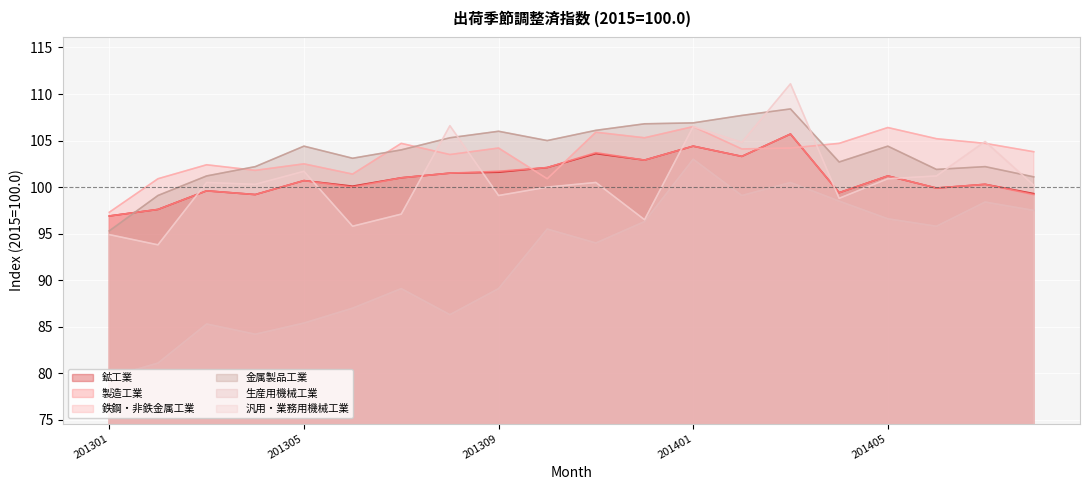

Which series has the largest total across all categories?

金属製品工業